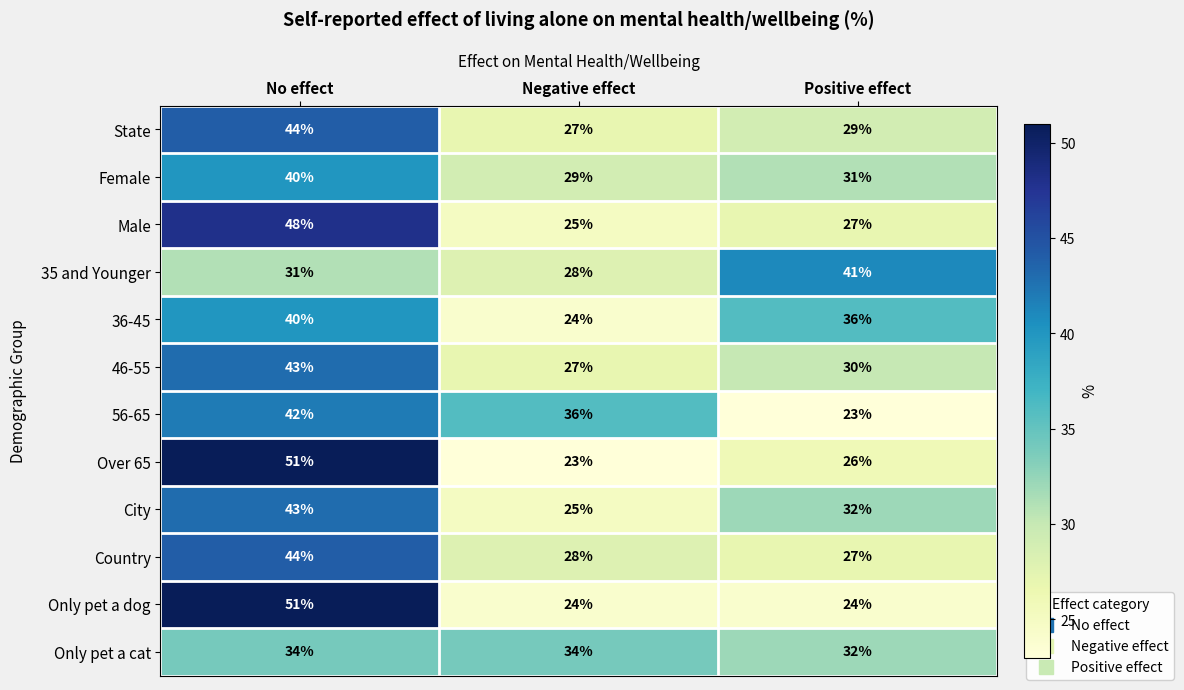

At which label does 56-65 first exceed 36?

No effect